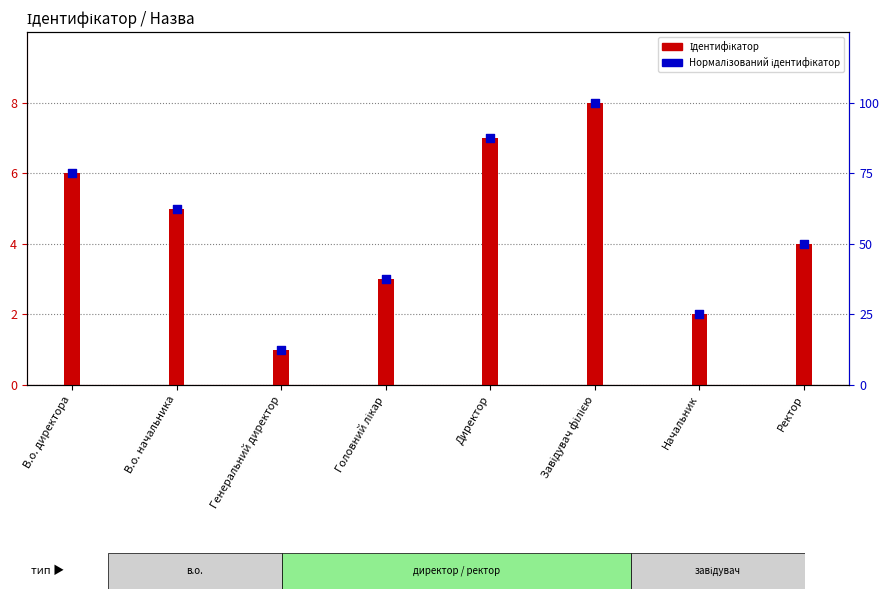

Is the value of Ідентифікатор at В.о. начальника greater than the value of Нормалізований ідентифікатор at Головний лікар?

No